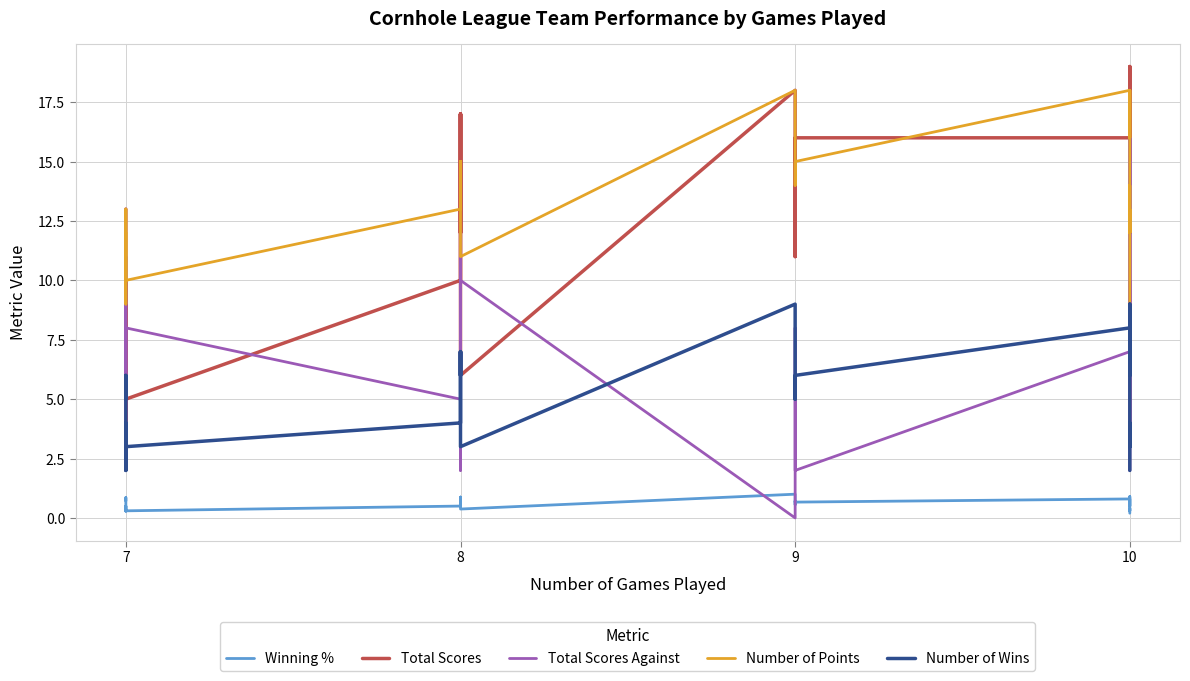

Reading left to right, transcribe all the data shown in this chart.

Winning %: 0.7	0.9	0.4	0.4	0.3	0.3	0.3	0.5	0.3	0.5	0.9	0.8	0.9	0.6	0.4	0.4	1.0	0.9	0.6	0.7	0.7	0.8	0.5	0.9	0.7	0.5	0.3	0.3	0.4	0.4	0.3	0.3	0.2	0.2
Total Scores: 13.0	11.0	6.0	7.0	6.0	4.0	3.0	10.0	5.0	10.0	17.0	12.0	17.0	11.0	7.0	6.0	18.0	16.0	11.0	11.0	16.0	16.0	12.0	19.0	14.0	12.0	9.0	9.0	8.0	9.0	8.0	8.0	4.0	4.0
Total Scores Against: 6.0	3.0	8.0	8.0	11.0	11.0	9.0	6.0	8.0	5.0	9.0	2.0	5.0	12.0	9.0	10.0	0.0	2.0	8.0	8.0	2.0	7.0	7.0	2.0	10.0	9.0	15.0	13.0	16.0	4.0	15.0	16.0	8.0	7.0
Number of Points: 12.0	13.0	10.0	10.0	9.0	9.0	9.0	12.0	10.0	13.0	15.0	14.0	15.0	13.0	11.0	11.0	18.0	17.0	14.0	14.0	15.0	18.0	16.0	18.0	15.0	15.0	13.0	12.0	14.0	12.0	13.0	13.0	8.0	7.0
Number of Wins: 5.0	6.0	3.0	3.0	2.0	2.0	2.0	4.0	3.0	4.0	7.0	6.0	7.0	5.0	3.0	3.0	9.0	8.0	5.0	5.0	6.0	8.0	6.0	9.0	5.0	5.0	3.0	3.0	4.0	4.0	3.0	3.0	2.0	2.0